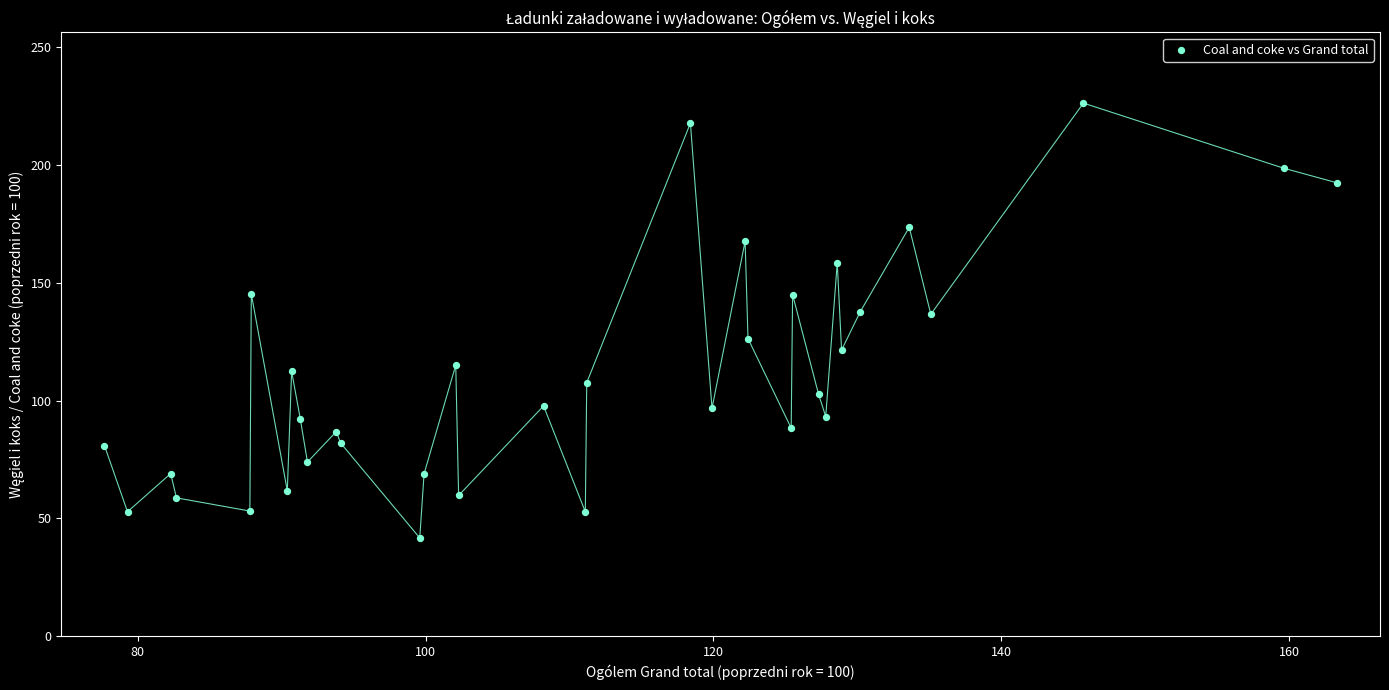

What is the range of Y values (max minus min)?

184.5